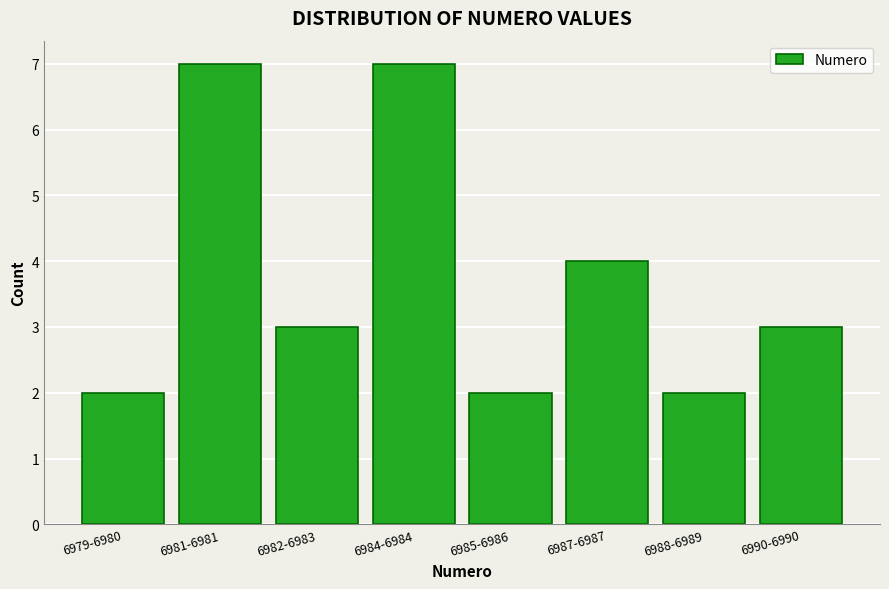

Reading left to right, transcribe all the data shown in this chart.

2	7	3	7	2	4	2	3